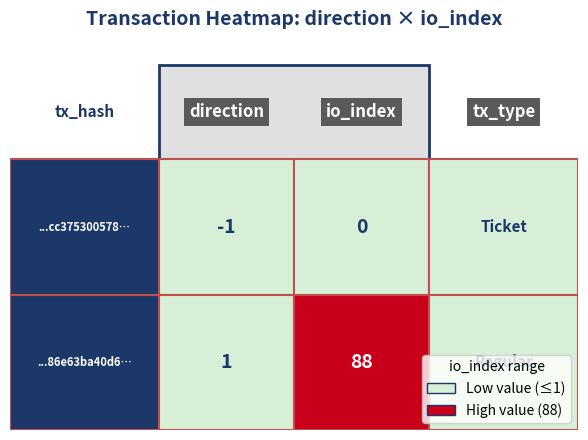

Count the number of data series in this chart.

2